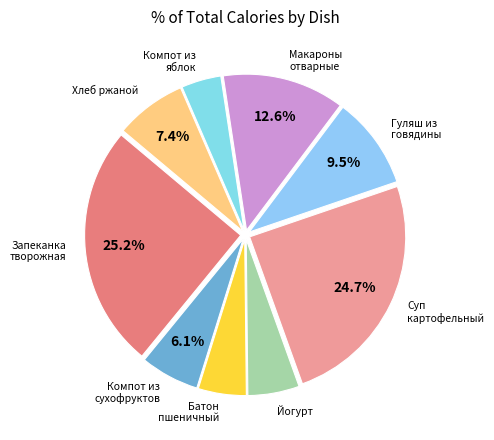

Count the number of slices in the pie.

9